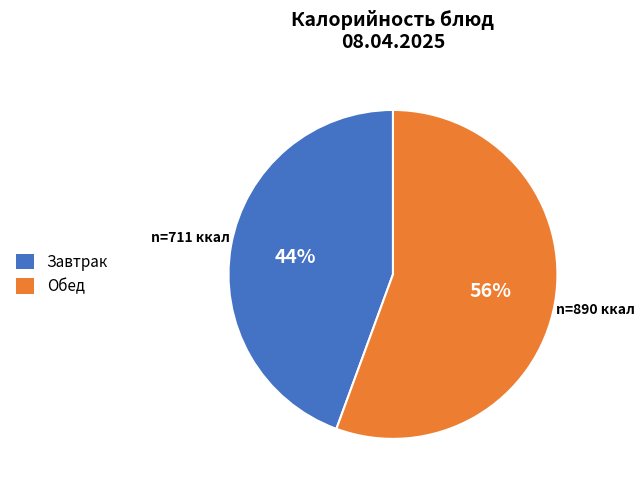

To the nearest percent, what is the average slice percentage?

50%